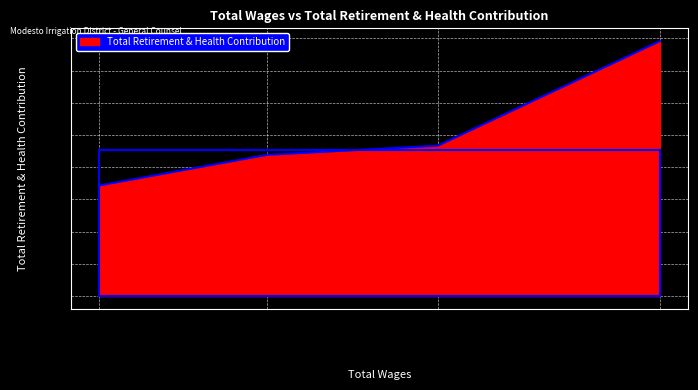

At which category does the chart reach its minimum across all series?

Legal Secretary